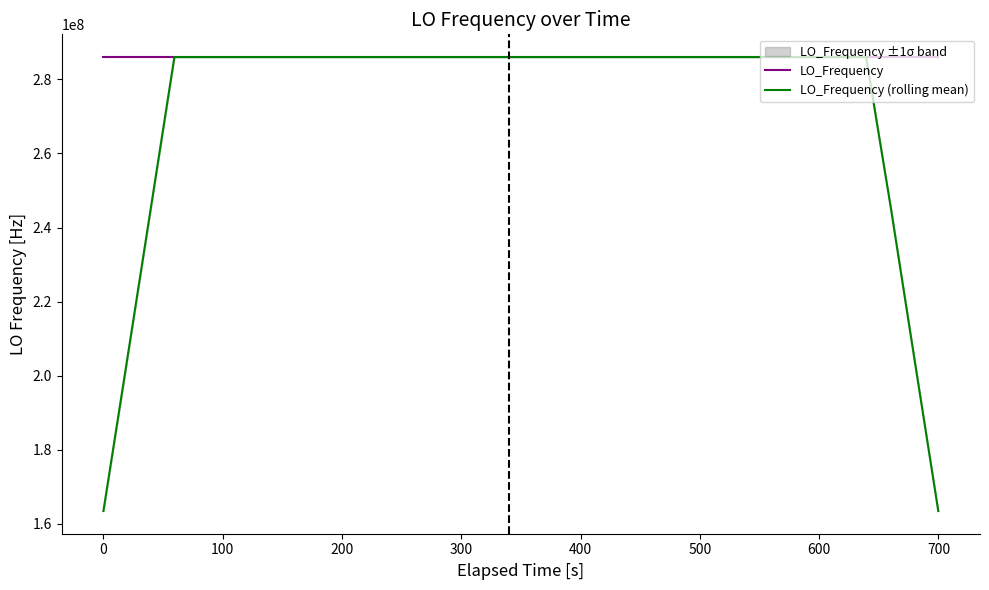

Reading right to left, transcribe all the data shown in this chart.

LO_Frequency: 286047000.1	286046999.9	286047000.5	286046999.8	286046999.9	286047000.4	286047000.9	286047000.4	286047001.2	286047001.2	286047000.8	286047000.7	286047000.3	286047000.0	286047000.1	286047000.4	286047000.6	286046998.1	286047001.0	286047000.6	286047000.3	286047000.3	286047000.9	286047000.0	286047000.4	286047000.4	286047000.7	286047000.0	286047000.0	286047000.3	286047000.2	286047002.8	286046999.8	286047000.2	286047000.2	286047000.4	286047002.3	286046999.7	286046999.9	286047002.8
LO_Frequency (rolling mean): 163455428.6	204319285.7	245183142.9	286047000.2	286047000.3	286047000.4	286047000.5	286047000.7	286047000.8	286047000.8	286047000.7	286047000.6	286047000.5	286047000.4	286047000.0	286047000.1	286047000.1	286047000.2	286047000.2	286047000.3	286047000.2	286047000.5	286047000.4	286047000.4	286047000.4	286047000.3	286047000.3	286047000.3	286047000.6	286047000.5	286047000.5	286047000.5	286047000.6	286047000.8	286047000.8	286047000.4	286047000.8	245183143.6	204319286.4	163455429.2